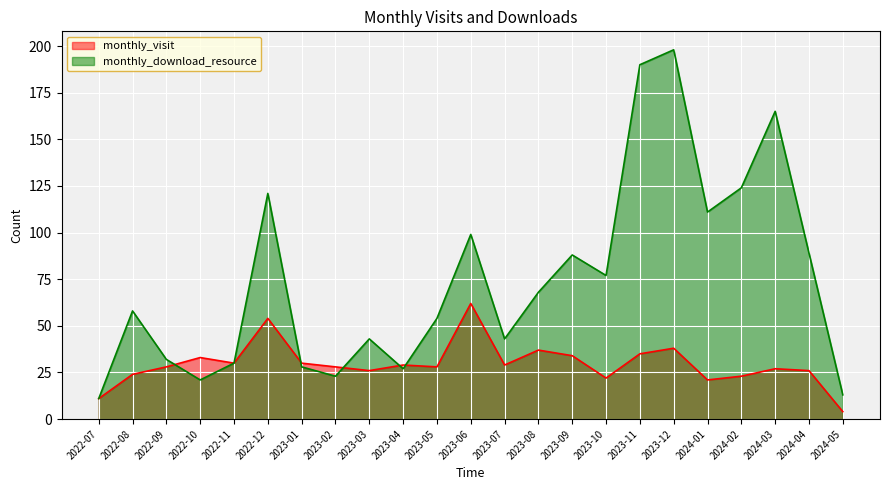

Is the value of monthly_visit at 2023-04 greater than the value of monthly_download_resource at 2024-02?

No